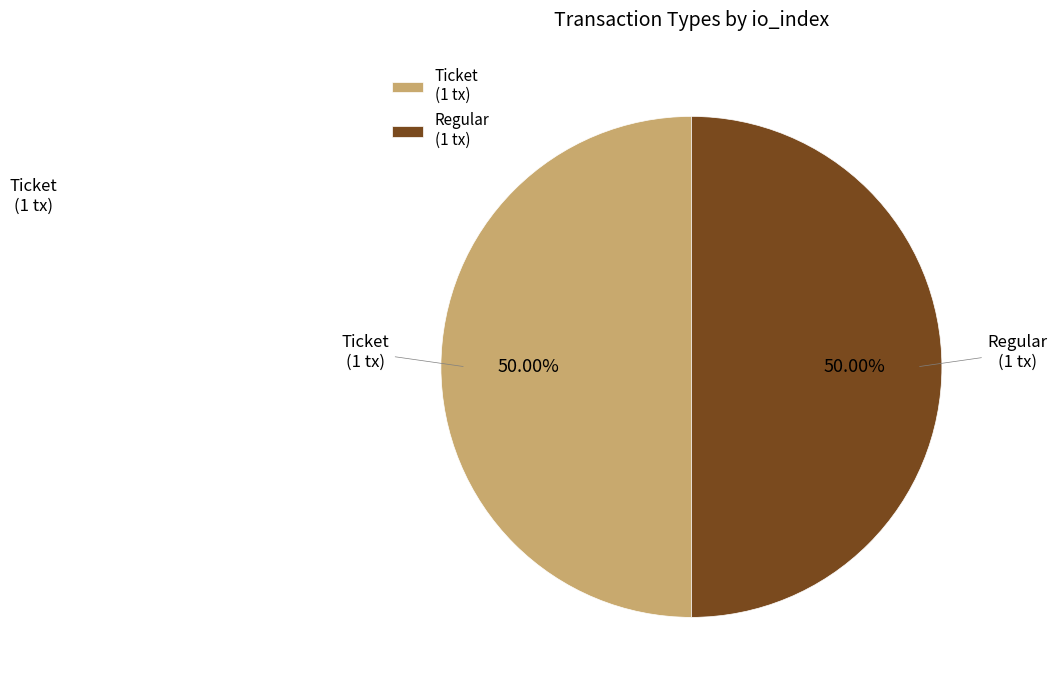

Approximately how many times larger is the value at Ticket (1 tx) compared to Regular (1 tx)?

1.0